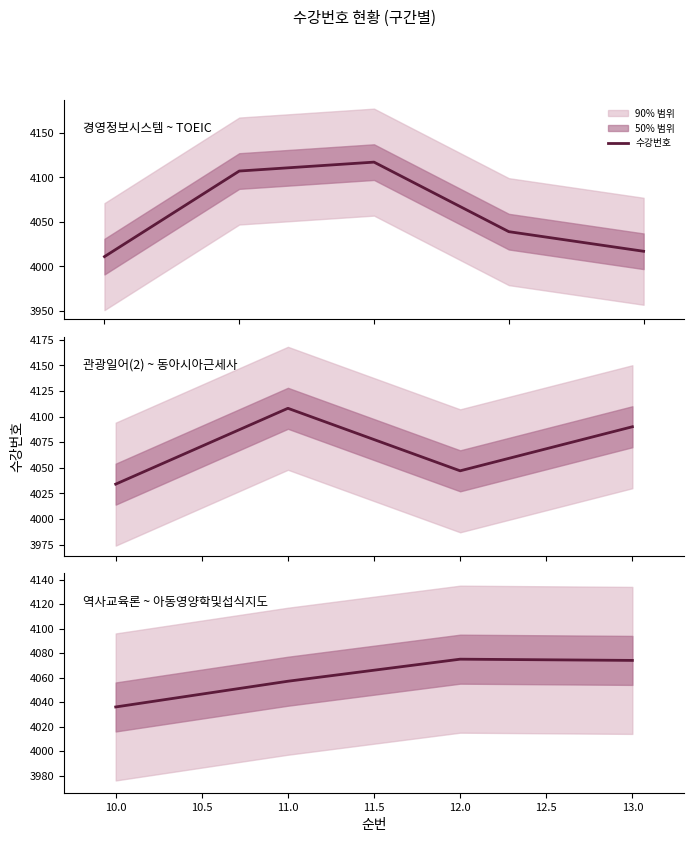

What is the difference between the maximum and second lowest values?

18